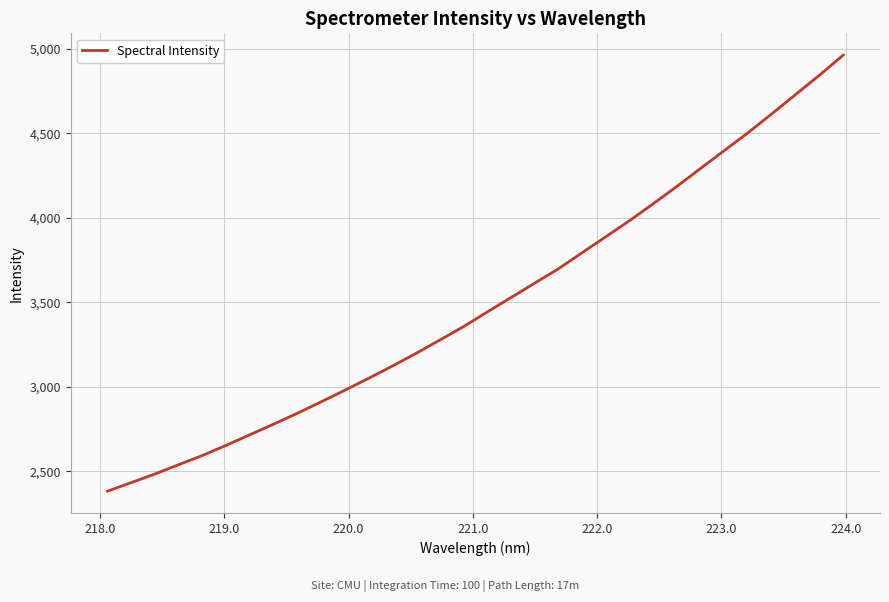

What is the difference between the maximum and minimum values?

2581.0